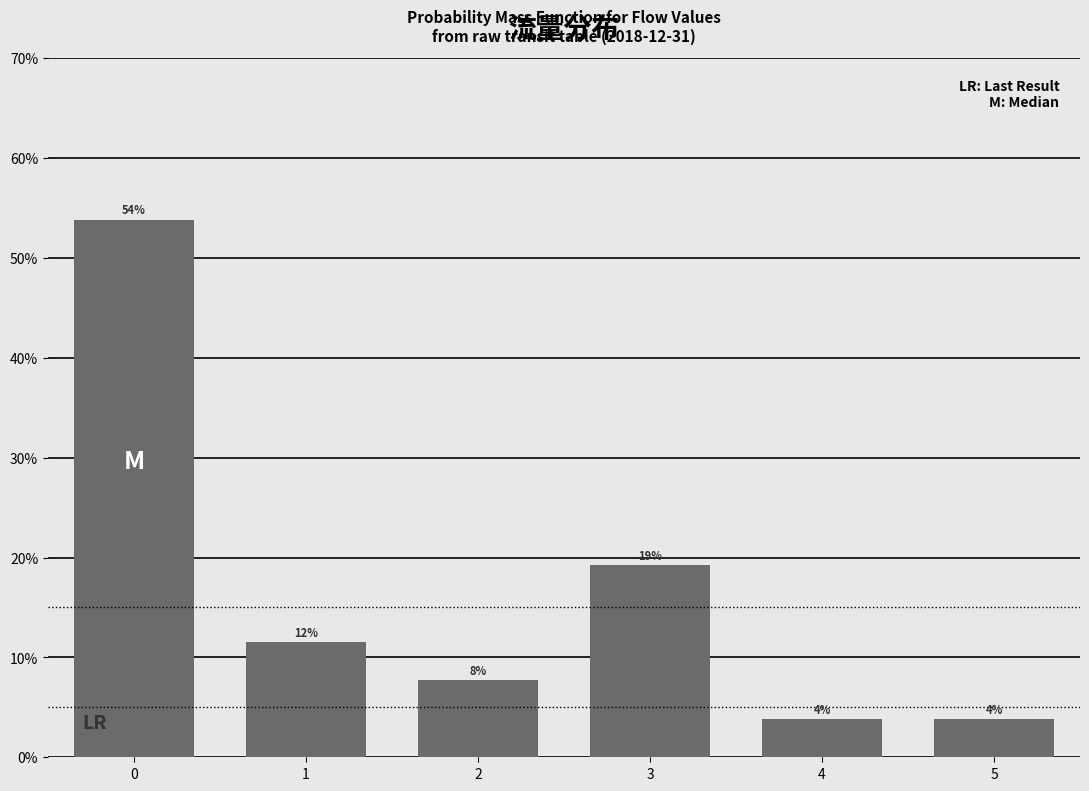

Does the chart contain any negative values?

No